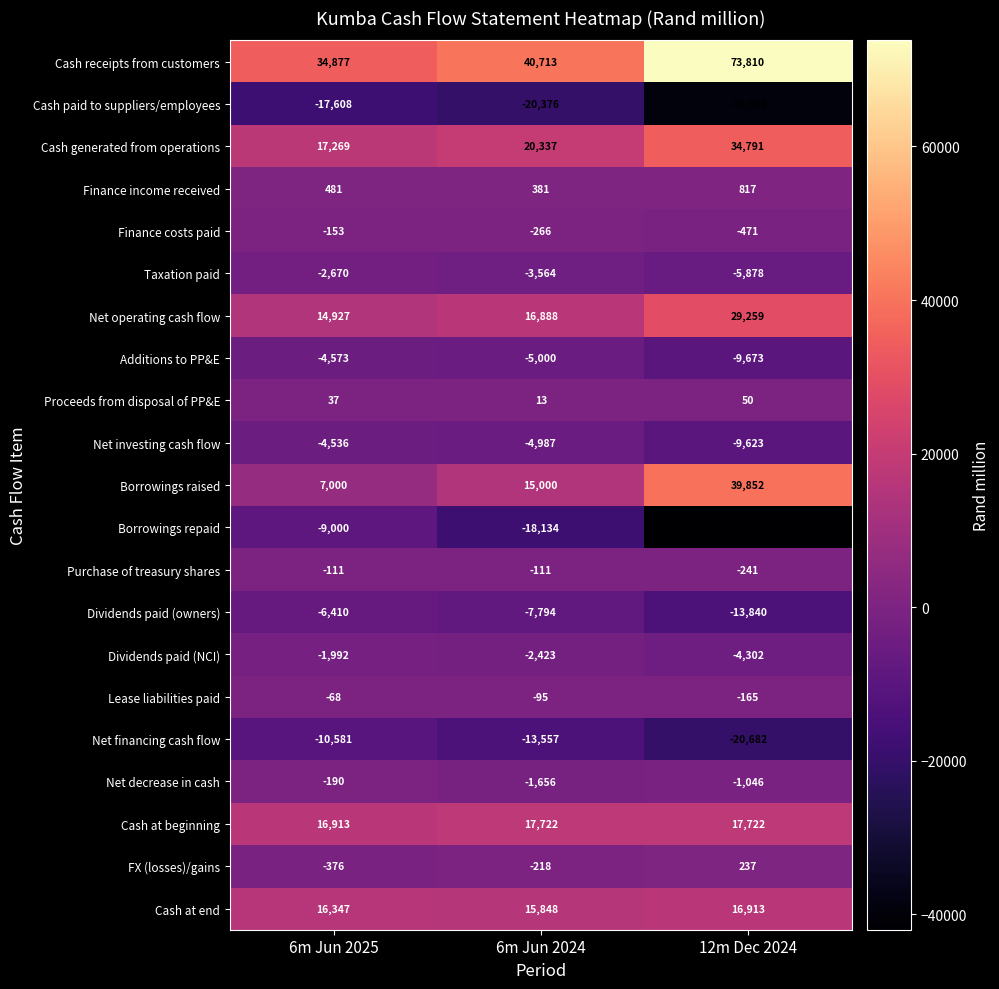

At which category does the chart reach its peak across all series?

12m Dec 2024